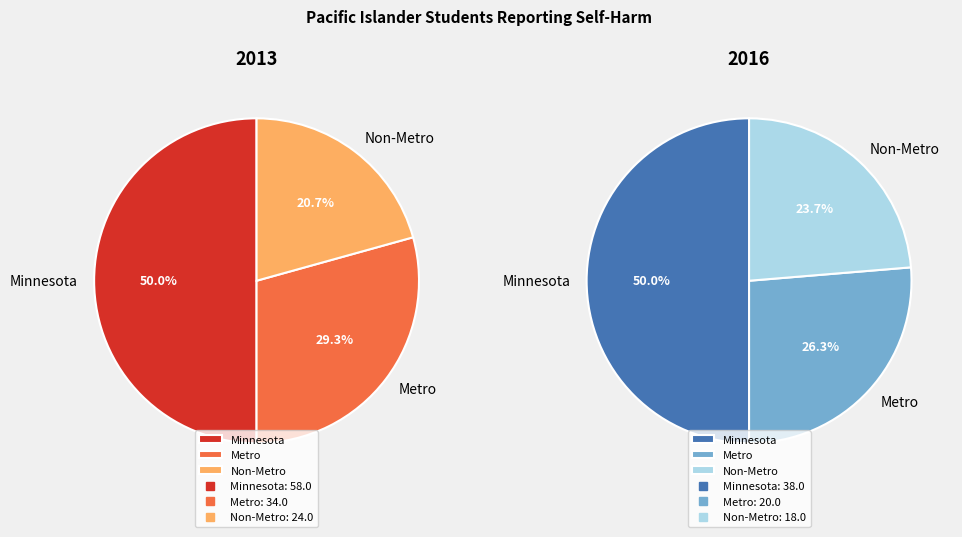

What percentage is the Metro slice, to the nearest percent?

26%